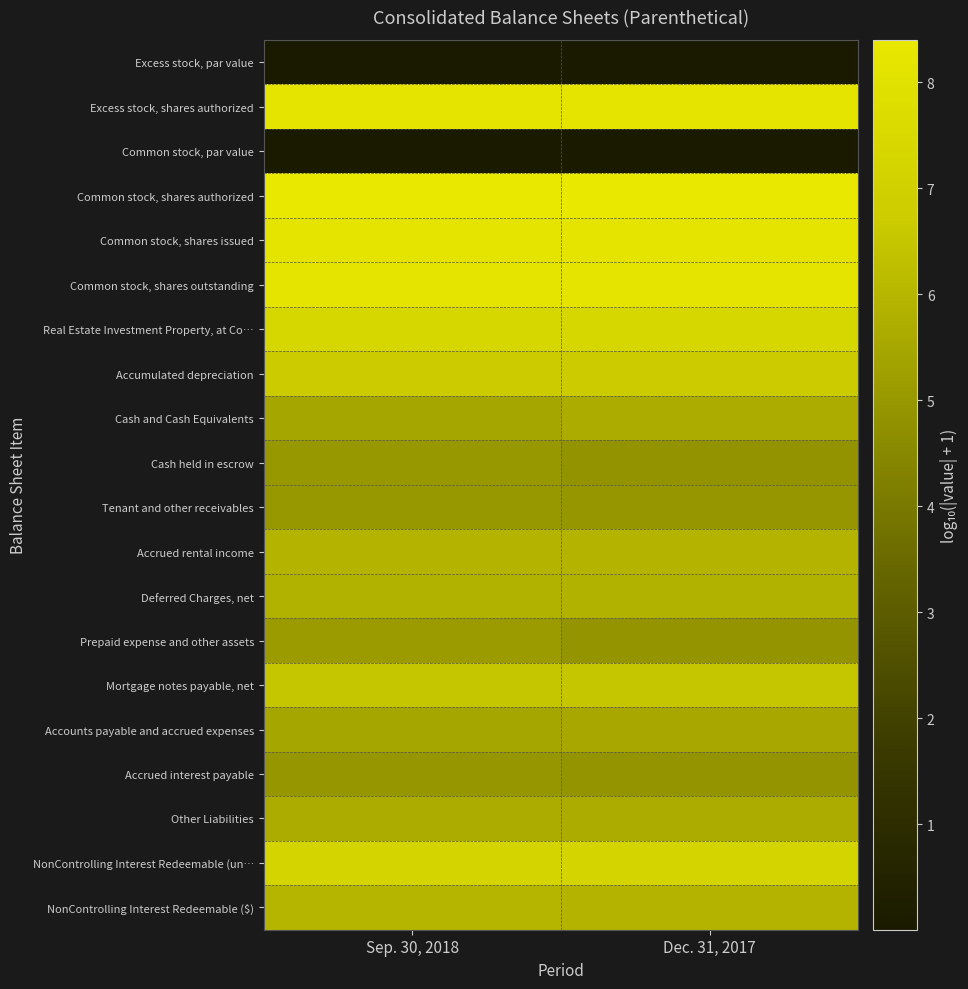

Between Dec. 31, 2017 and Sep. 30, 2018, which is larger?

Dec. 31, 2017